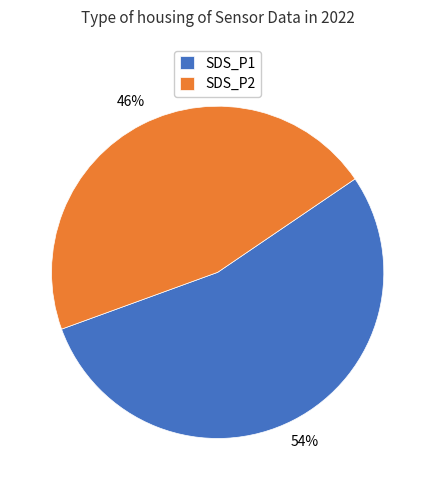

Which slice represents more than half of the pie?

SDS_P1